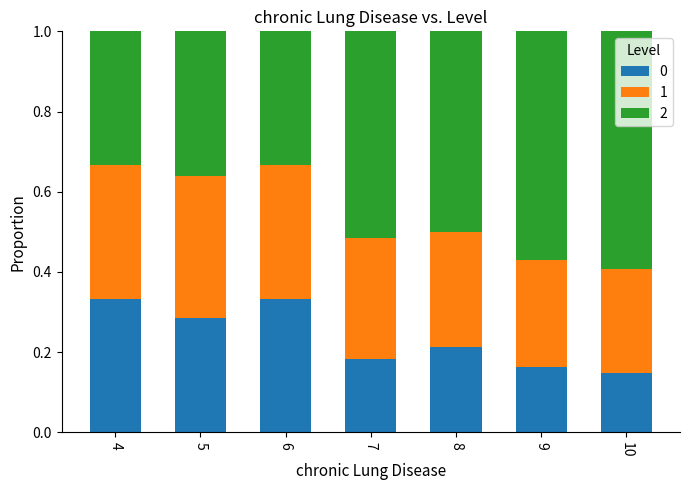

At how many categories does at least one series exceed 0?

7